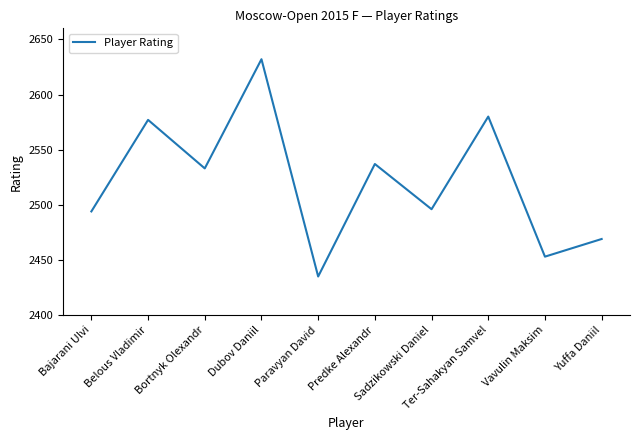

True or false: there are more than 0 points higher than both neighbors.

True